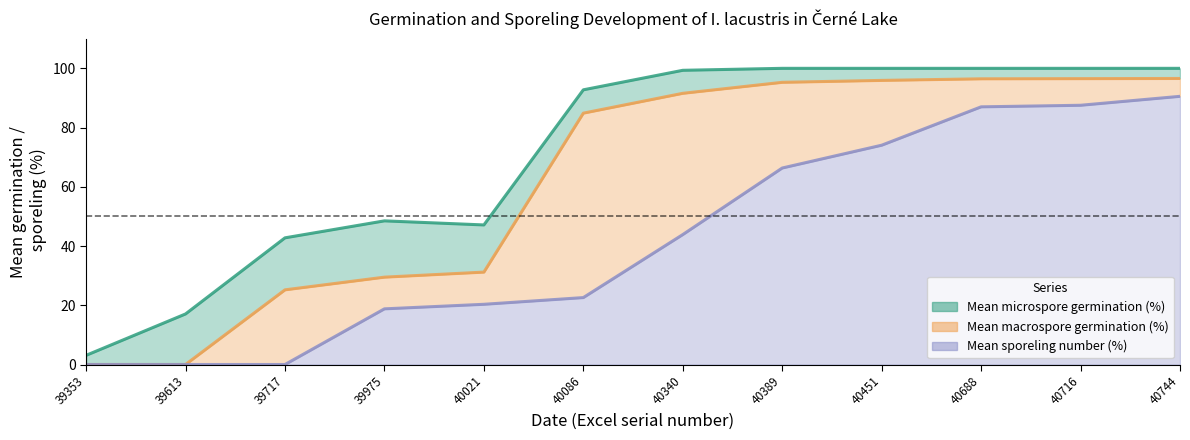

Does the chart display data point markers on the line(s)?

No